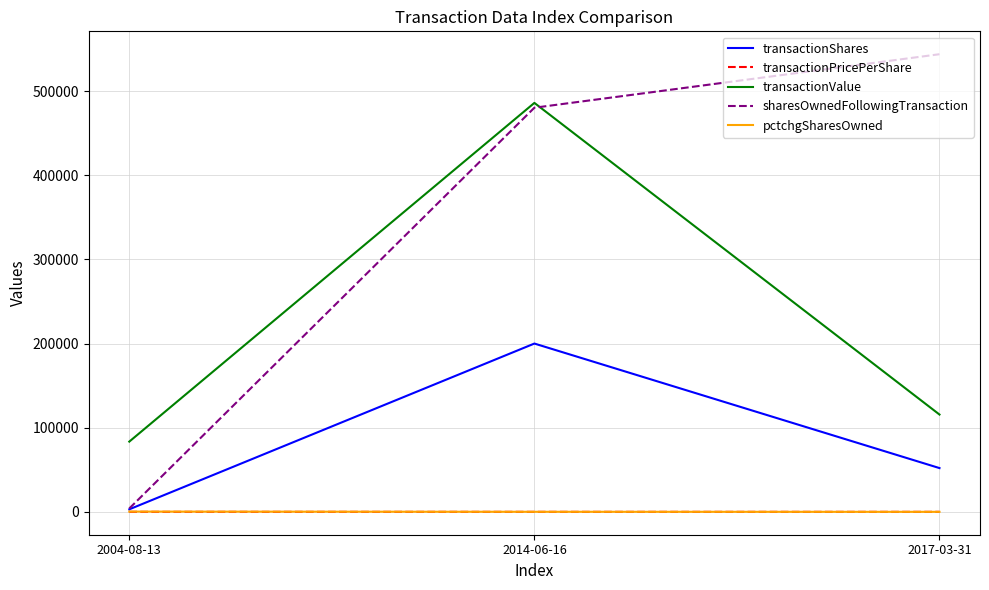

The value of transactionValue at 2017-03-31 is 115620.0. True or false?

True